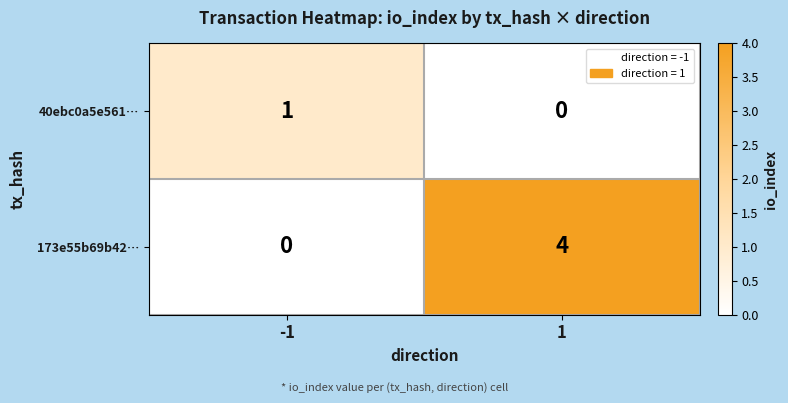

What is the approximate value of 173e55b69b42… at 1?

4